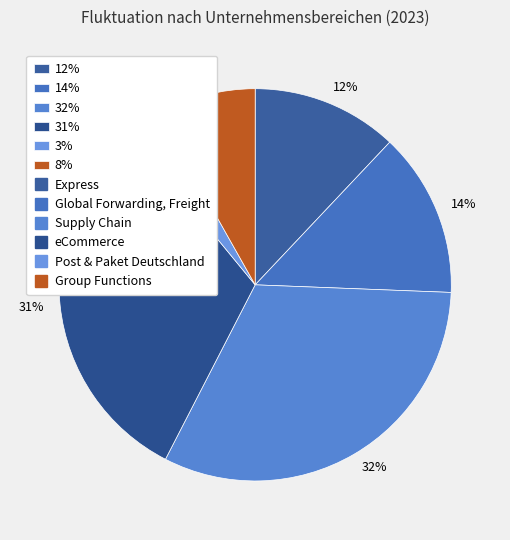

Which slice is the smallest?

3%